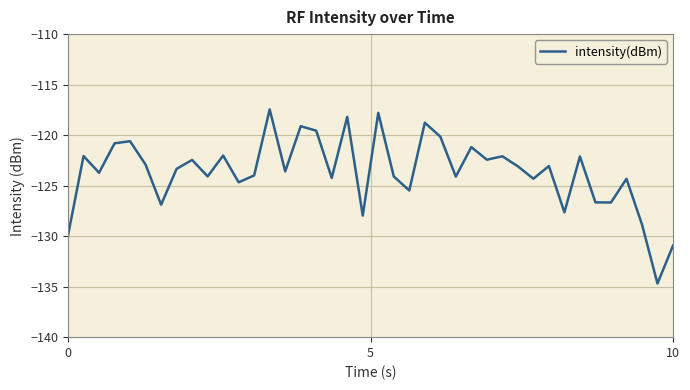

How many interior local peaks (higher than both neighbors) does the data have?

14